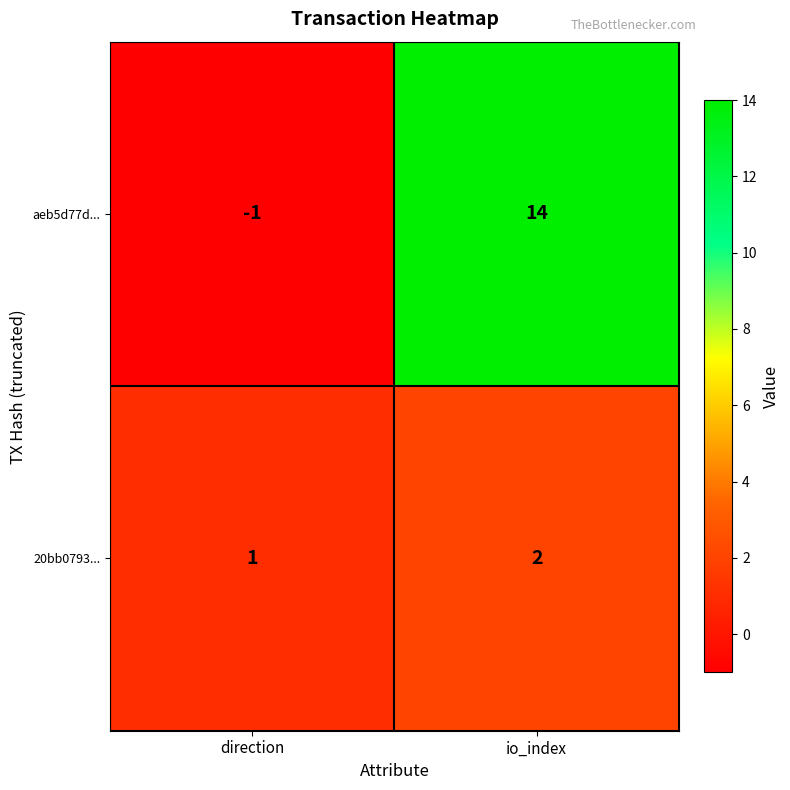

The value of 20bb0793... at io_index is 2. True or false?

True